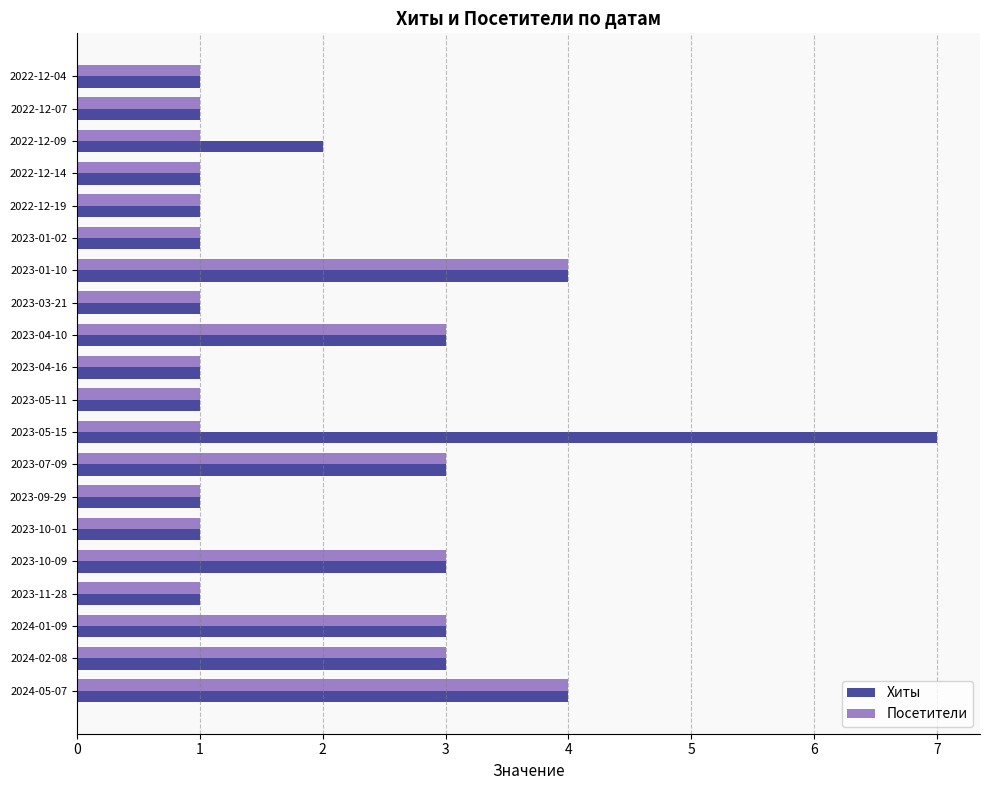

Rank the series by their maximum value, from highest to lowest.

Хиты, Посетители